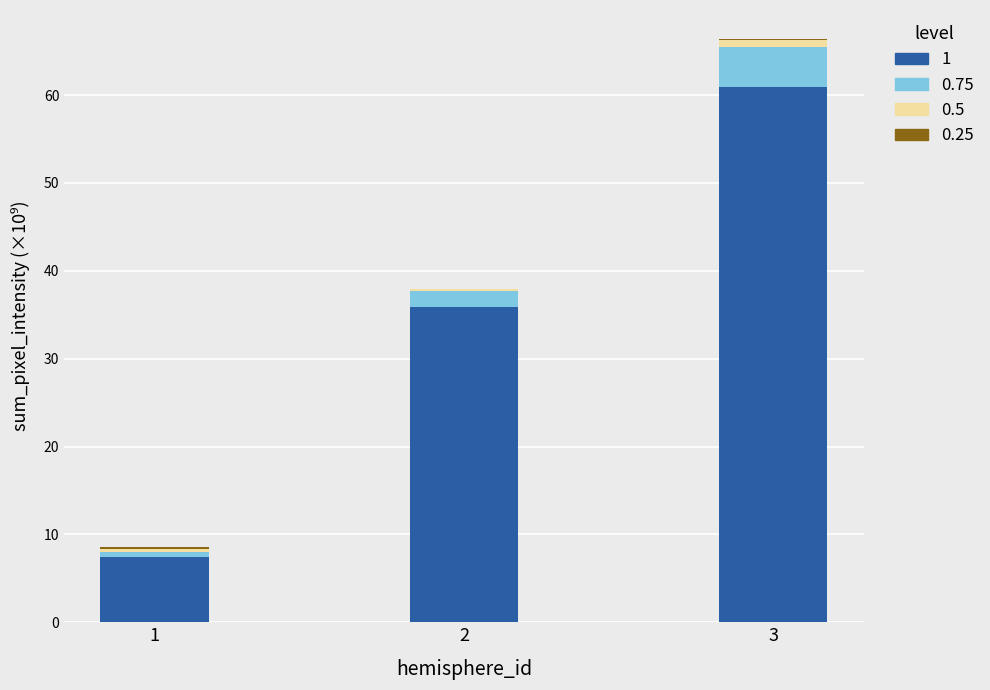

At which category is the sum across all series the highest?

3